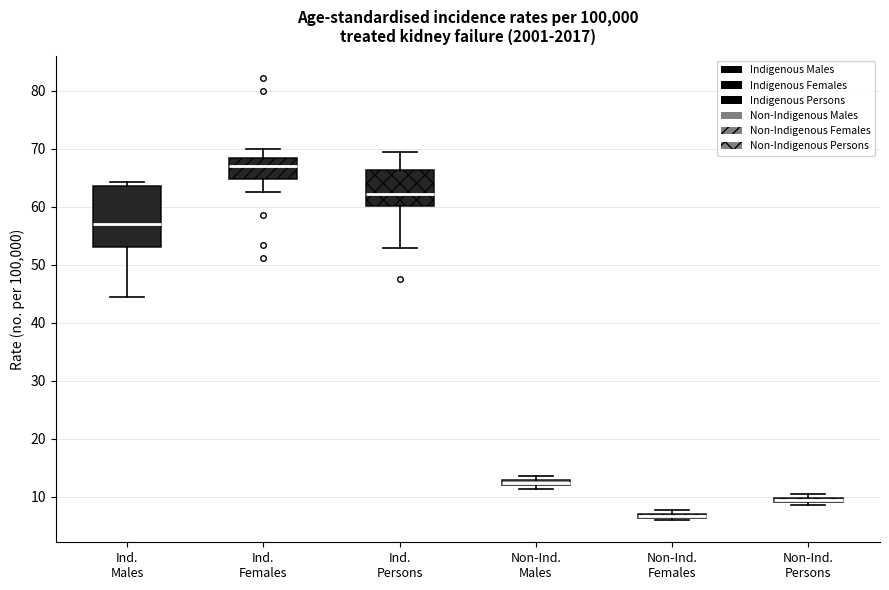

Where is the upper edge of the box for Non-Ind. Males on the y-axis? The values are not printed on the chart, so give them approximately, as read against the axis.

13